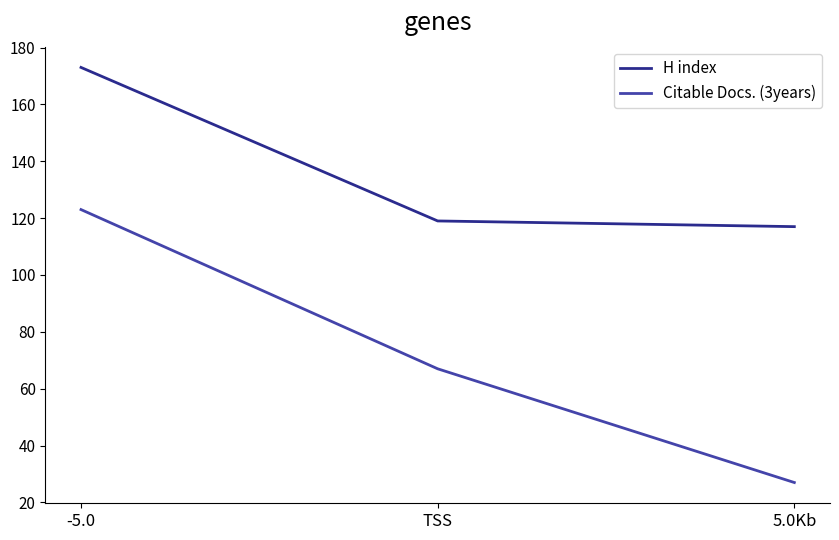

Rank the series at -5.0 from highest to lowest value.

H index, Citable Docs. (3years)